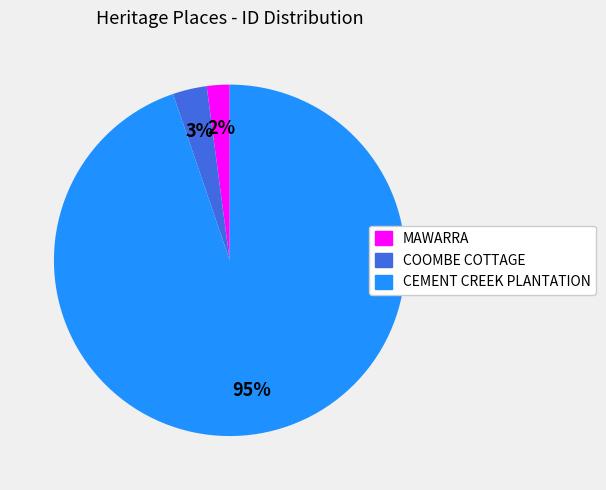

Which category accounts for the majority?

CEMENT CREEK PLANTATION